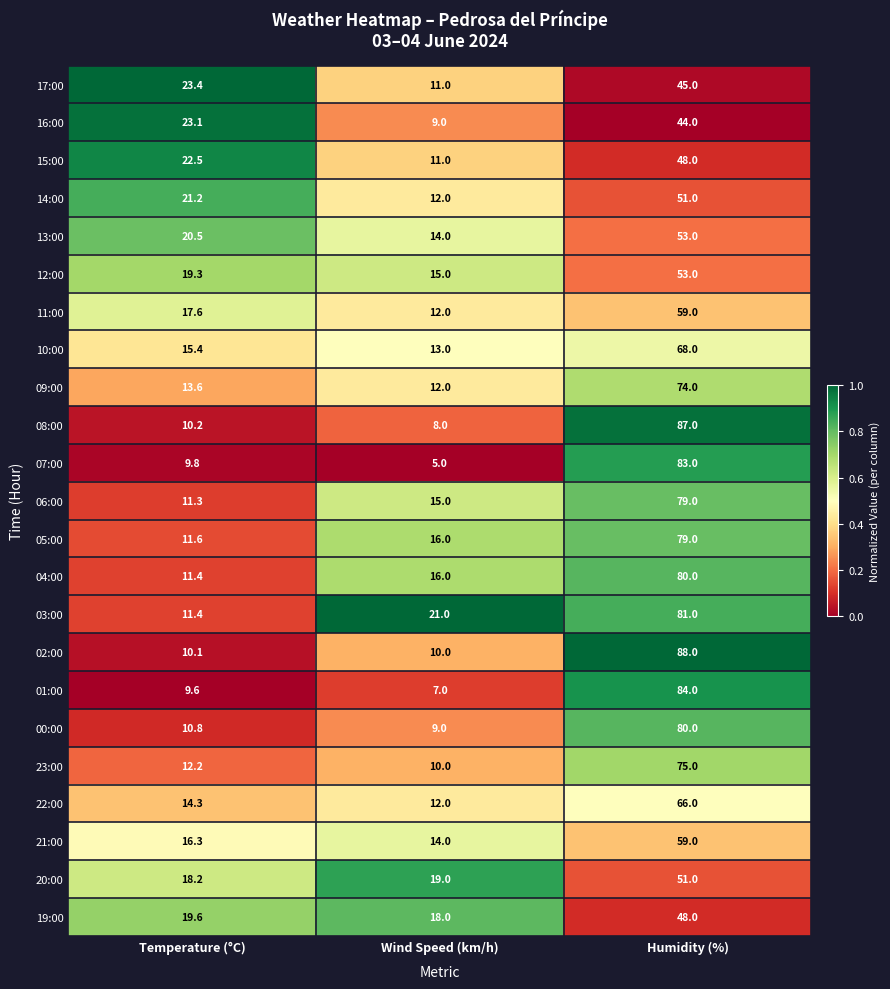

Which series has the largest total across all categories?

03:00